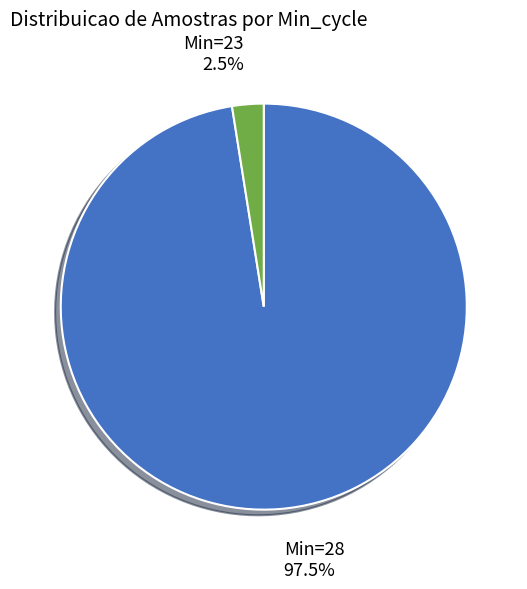

Which slice is the largest?

Min=28